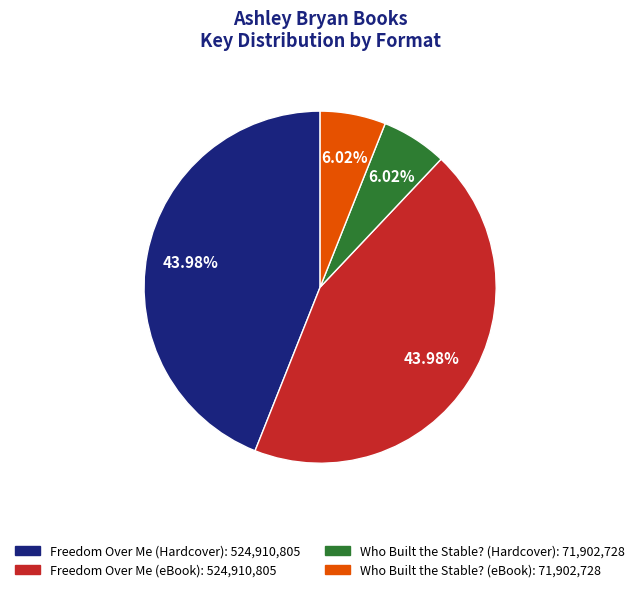

What portion of the pie excludes Who Built the Stable? (eBook)?

94.0%